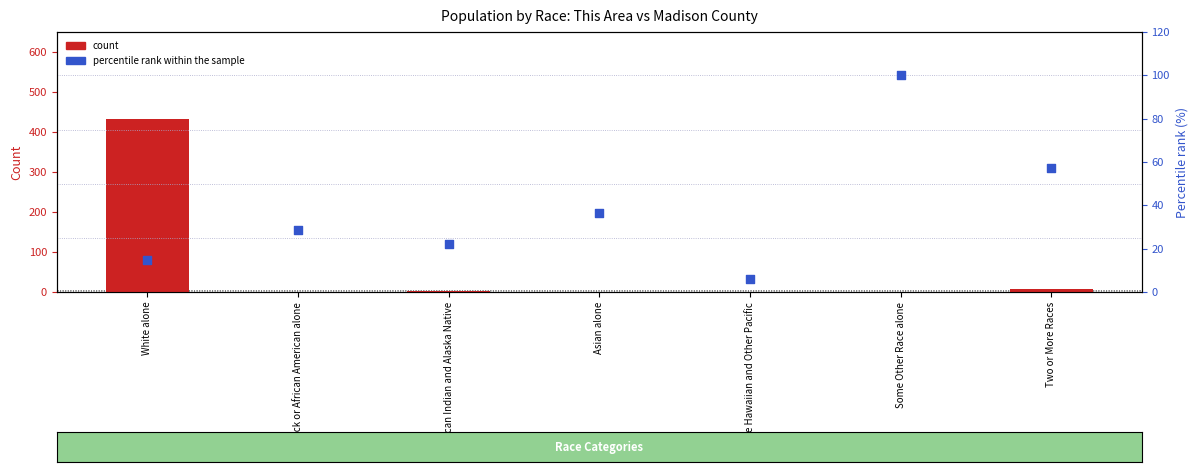

Is the value of percentile rank within the sample at White alone greater than the value of count at Black or African American alone?

Yes